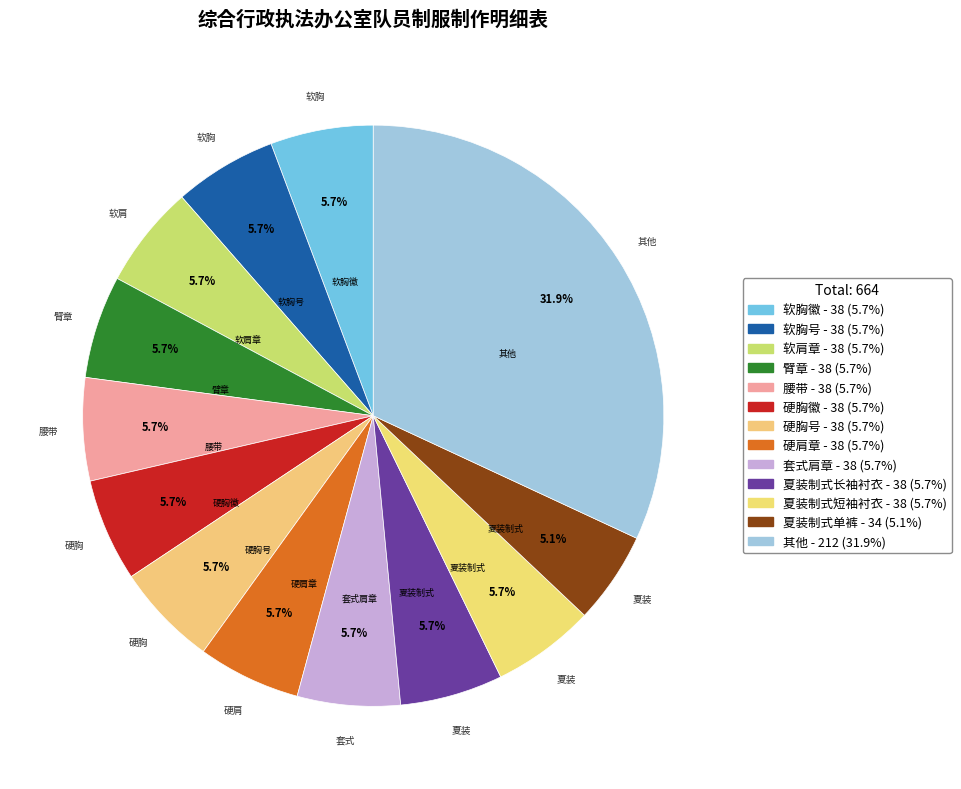

How many slices are in this pie chart?

13